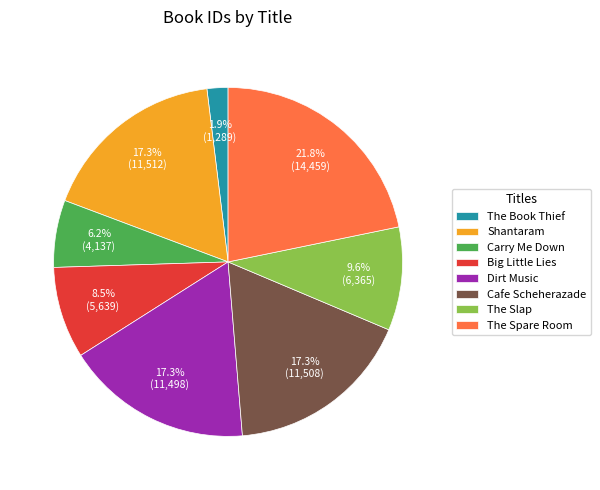

Does any single category account for the majority?

No